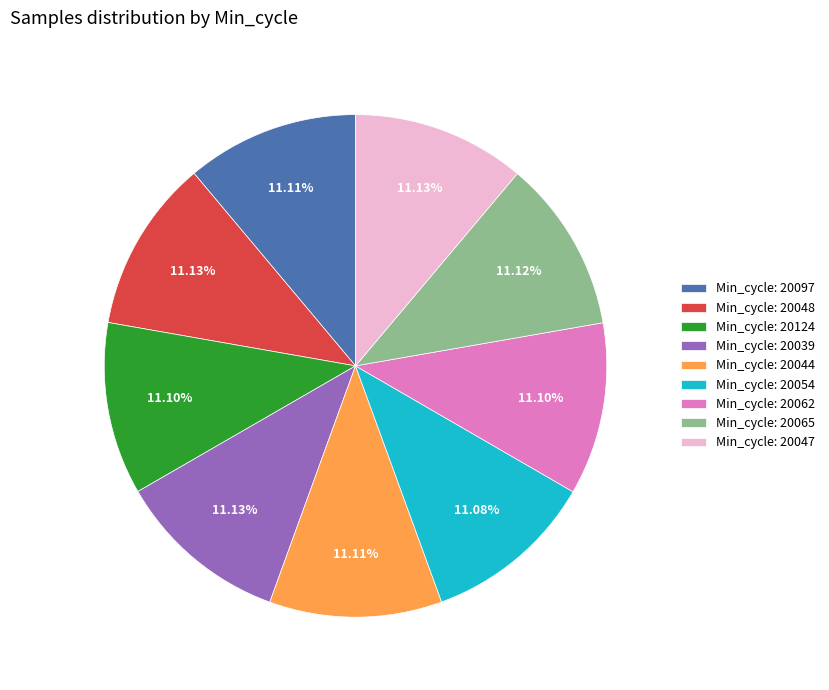

How many slices are in this pie chart?

9